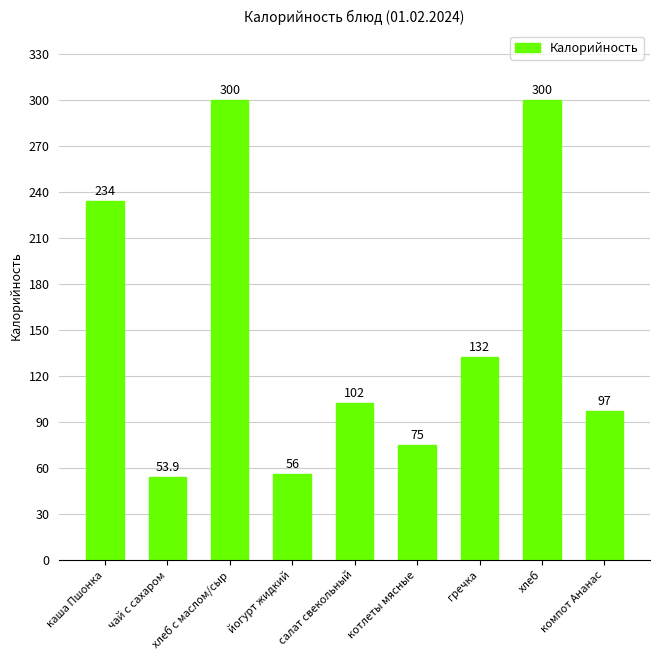

What is the difference between the values at хлеб с маслом/сыр and йогурт жидкий?

244.0